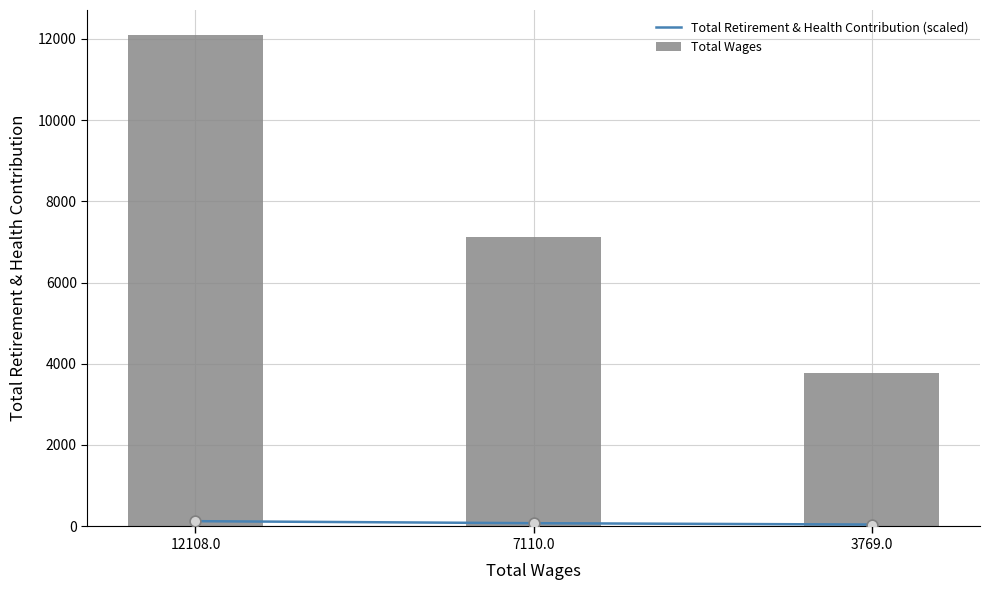

At which category is the sum across all series the highest?

12108.0